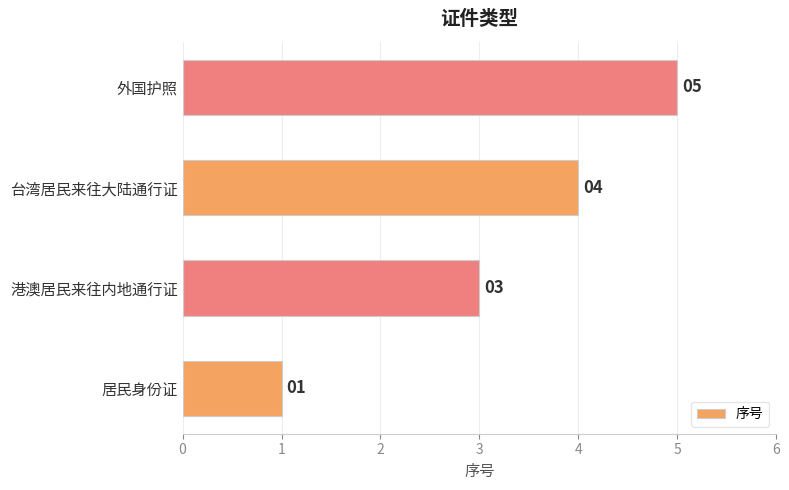

List the labels in order of value, largest first.

外国护照, 台湾居民来往大陆通行证, 港澳居民来往内地通行证, 居民身份证